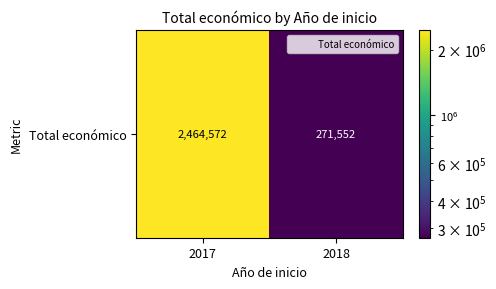

Reading right to left, list all the values displayed in this chart.

2018=271552	2017=2464572